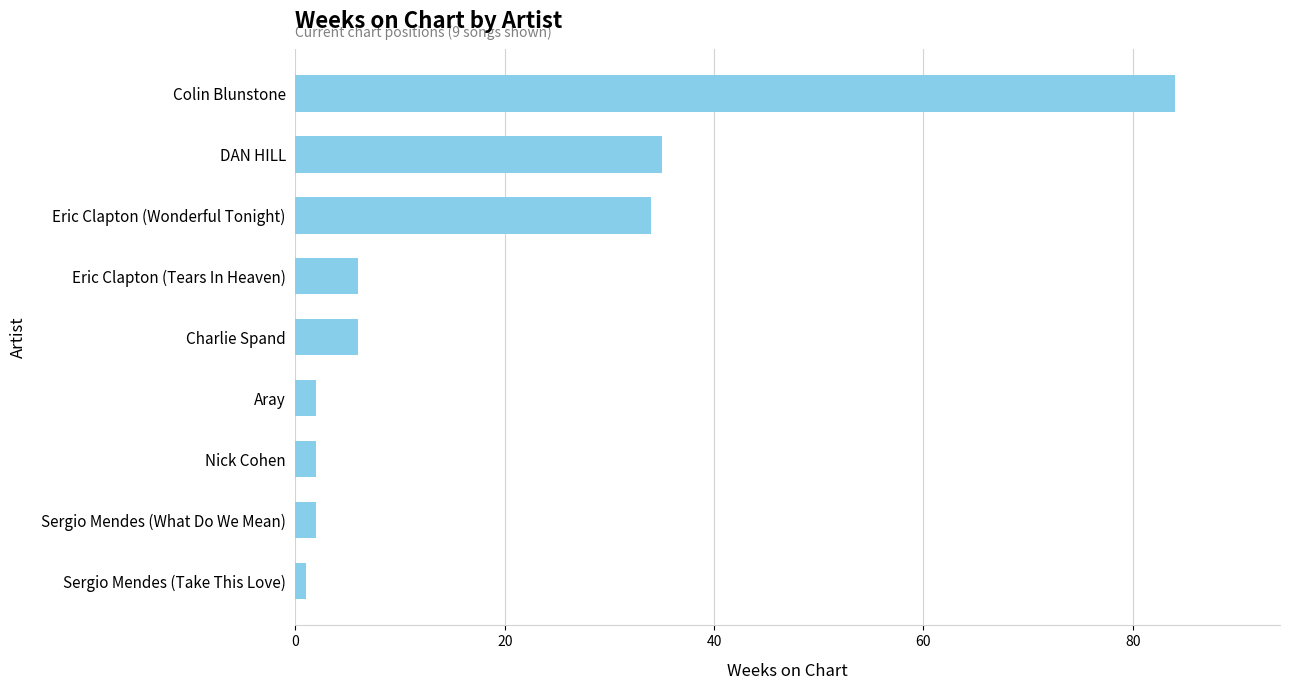

How many series are shown in this chart?

1